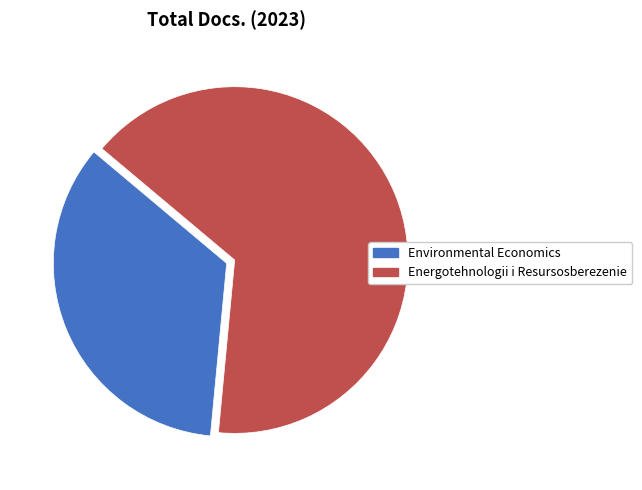

Is there a majority slice in this chart?

Yes